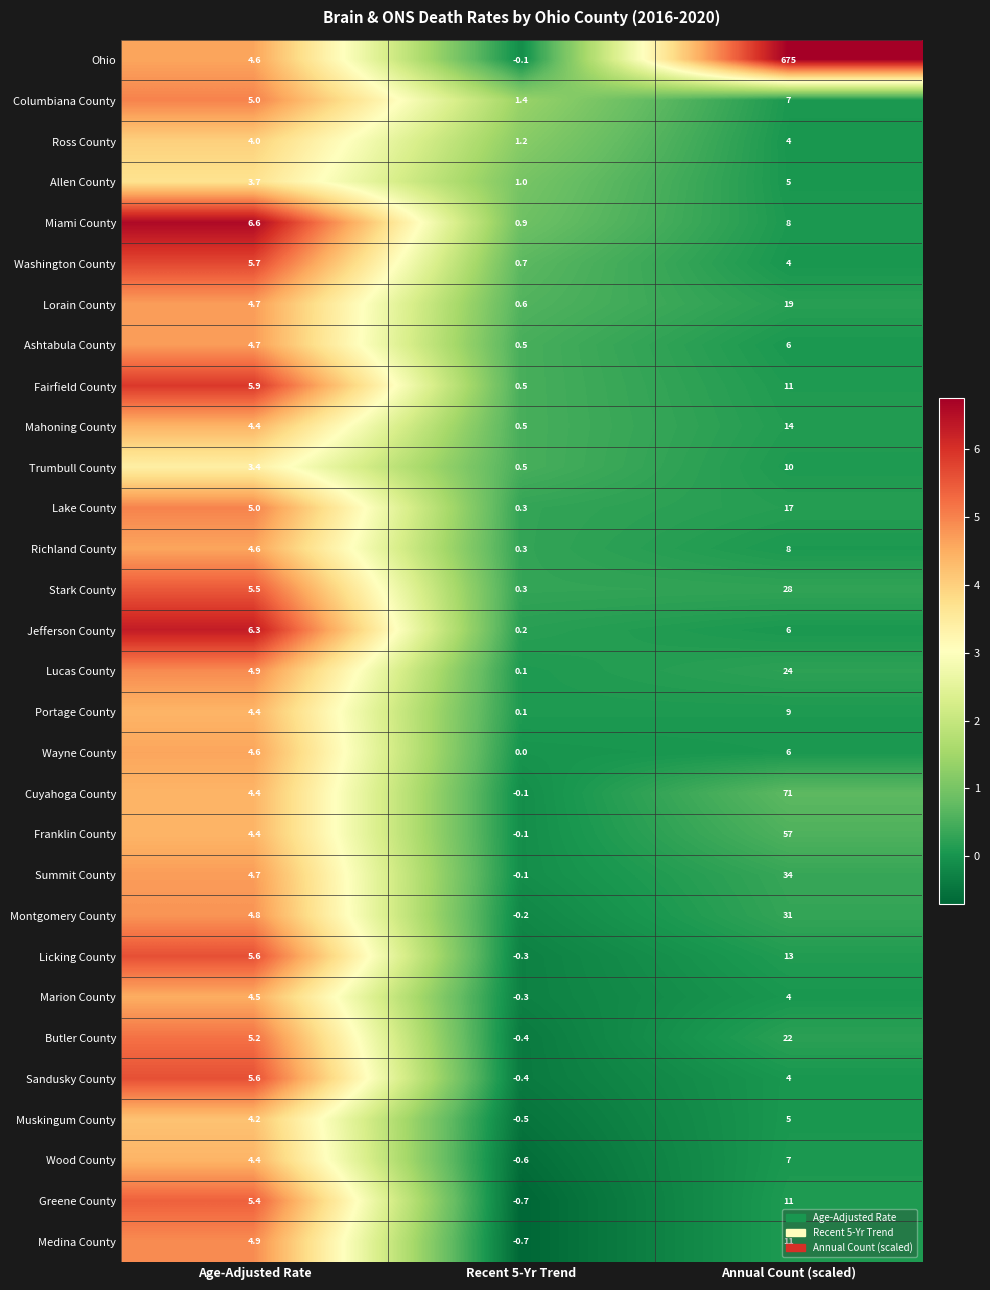

What is the minimum value shown in the chart?

-0.7